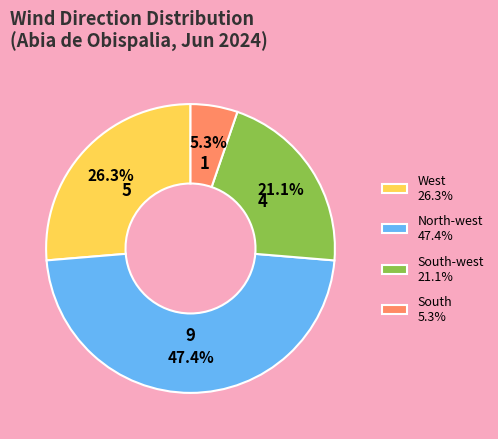

How many slices are in this pie chart?

4